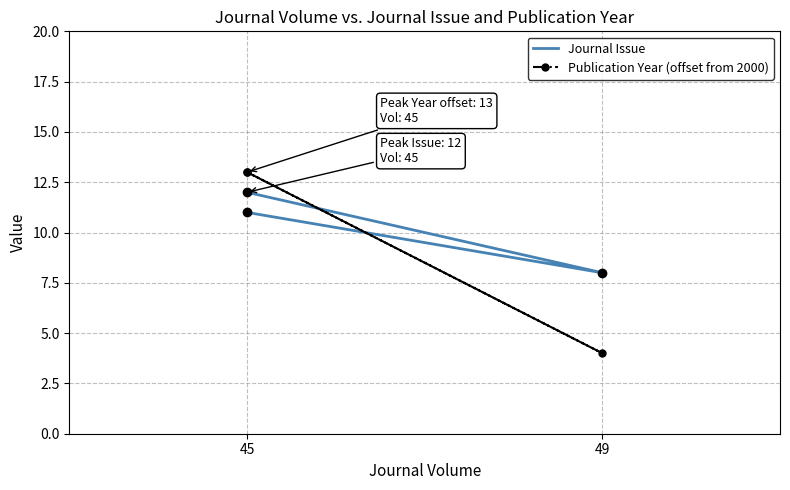

What is the approximate value of Journal Issue at 49?

8